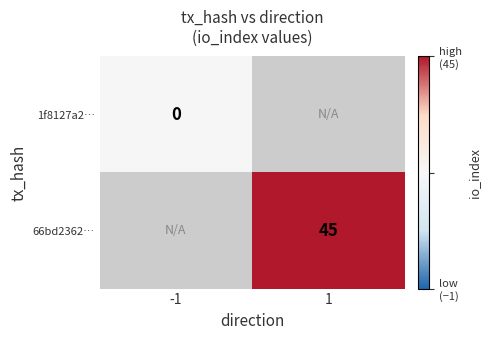

Between -1 and 1, which is larger?

1